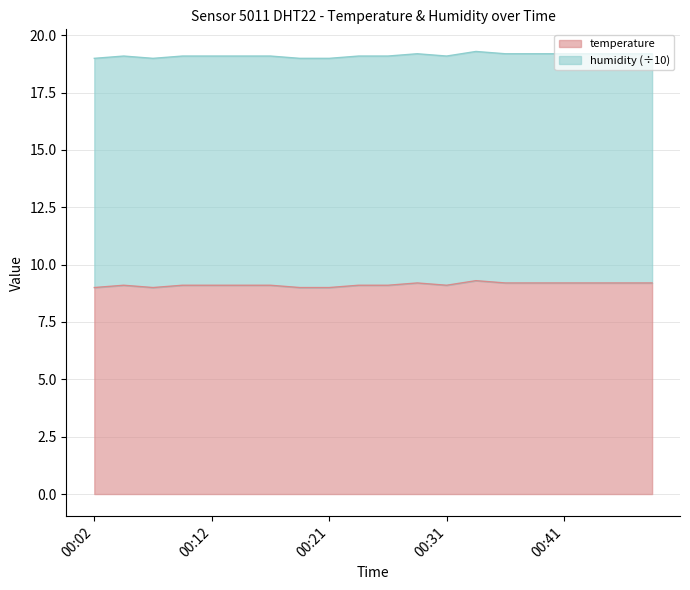

What is the change in value from 00:02 to 00:12?

+0.1